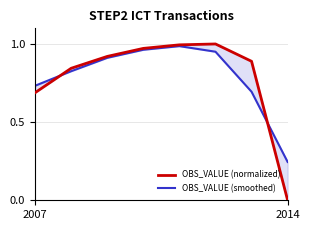

At which category is the sum across all series the highest?

4